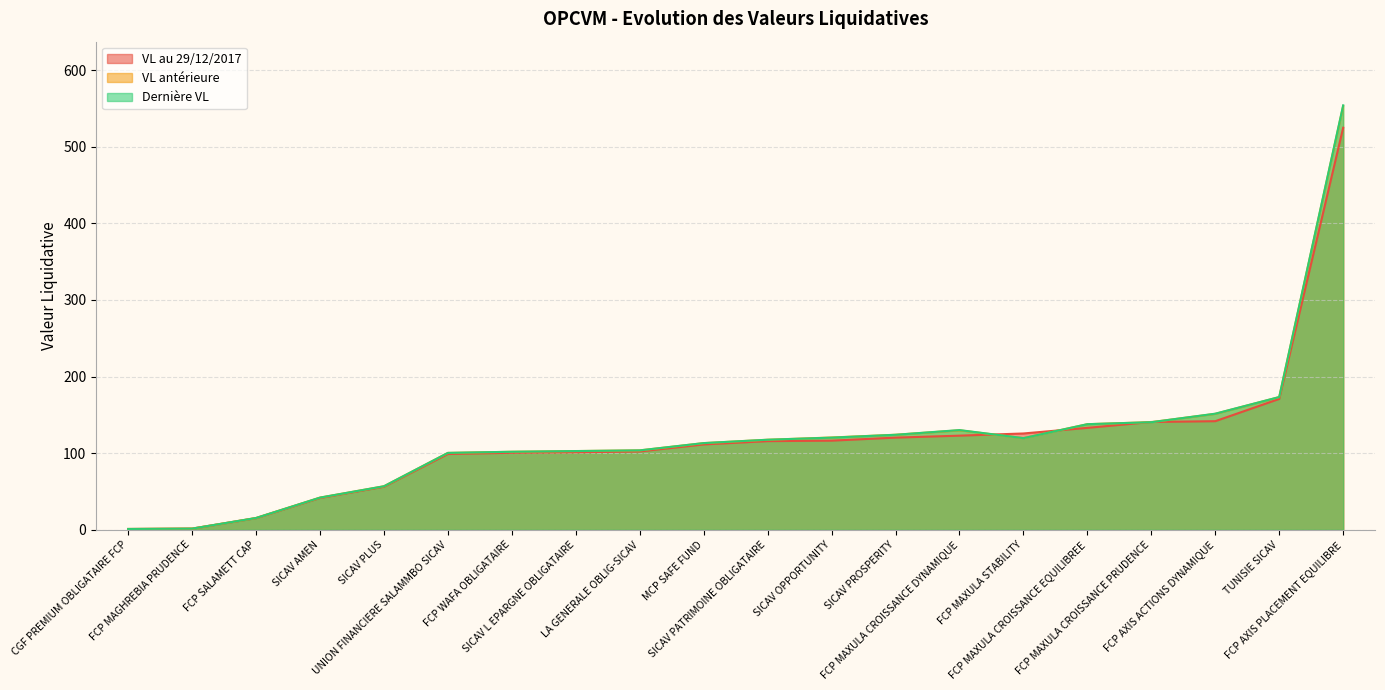

Which series ends up on top after the final intersection of Dernière VL and VL antérieure?

Dernière VL